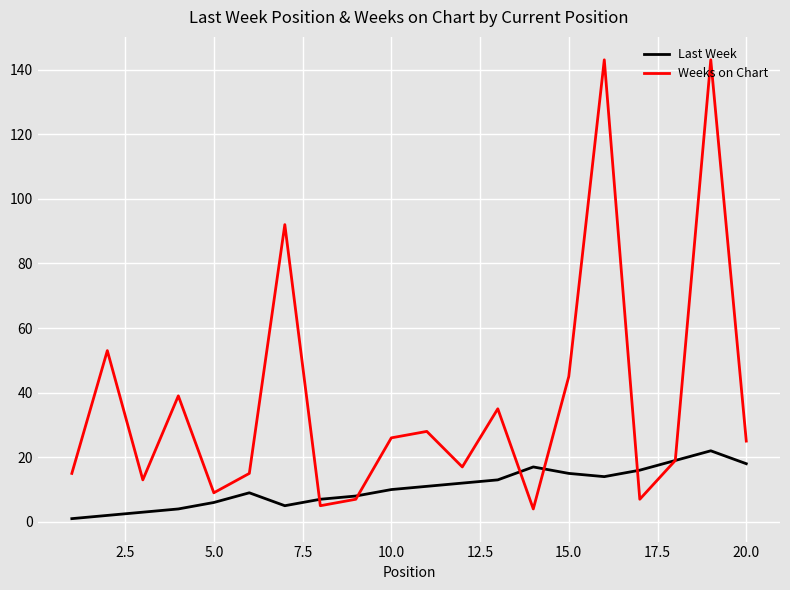

Rank the series by their average value, from highest to lowest.

Weeks on Chart, Last Week